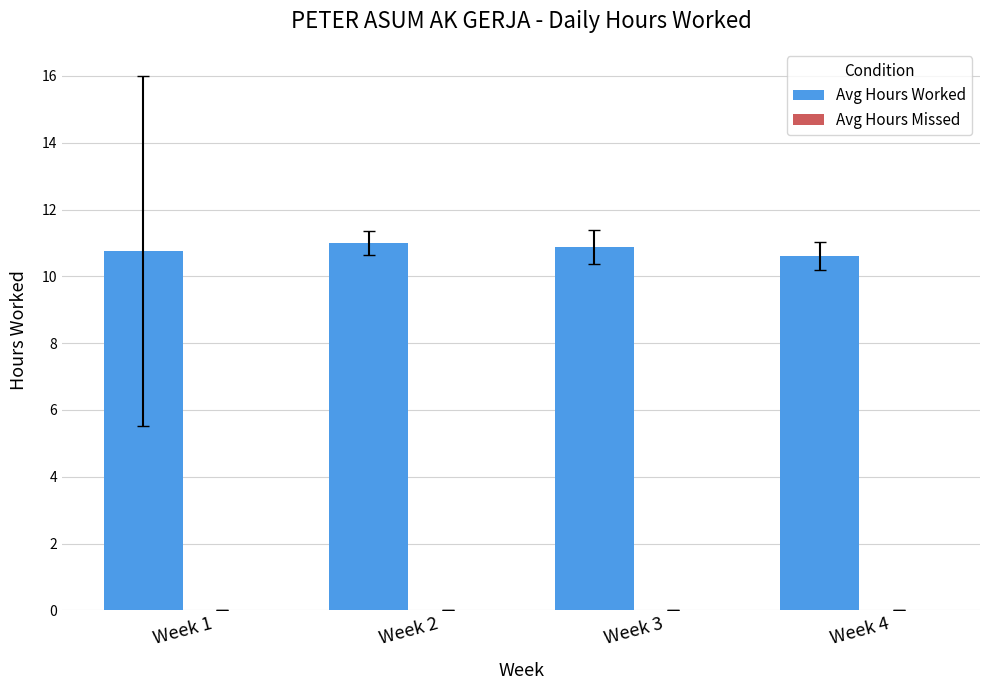

True or false: the data shows 18.4 at Week 2.

False